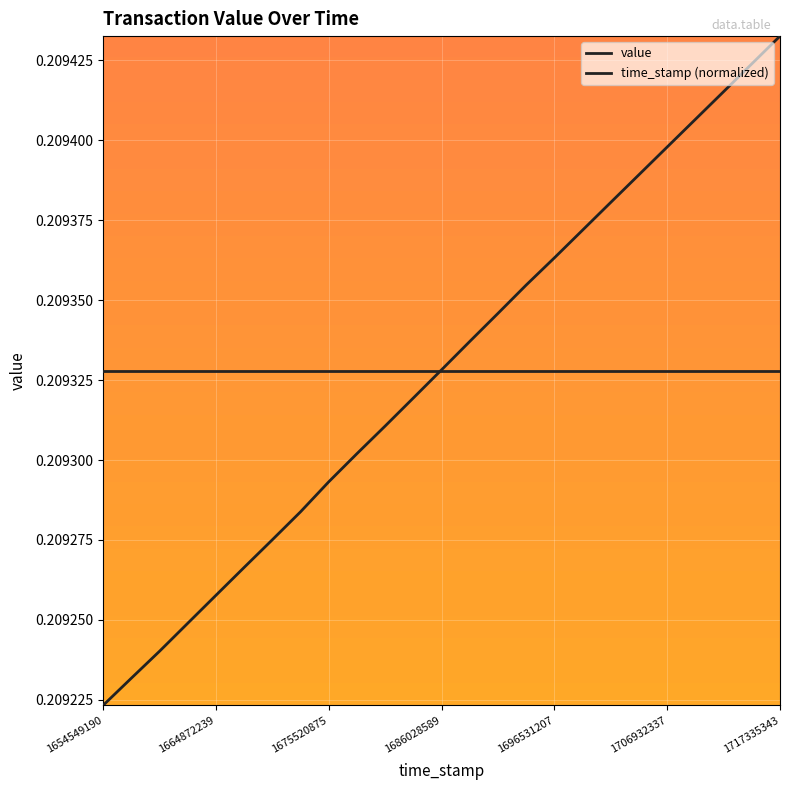

How many lines are shown in the chart?

2